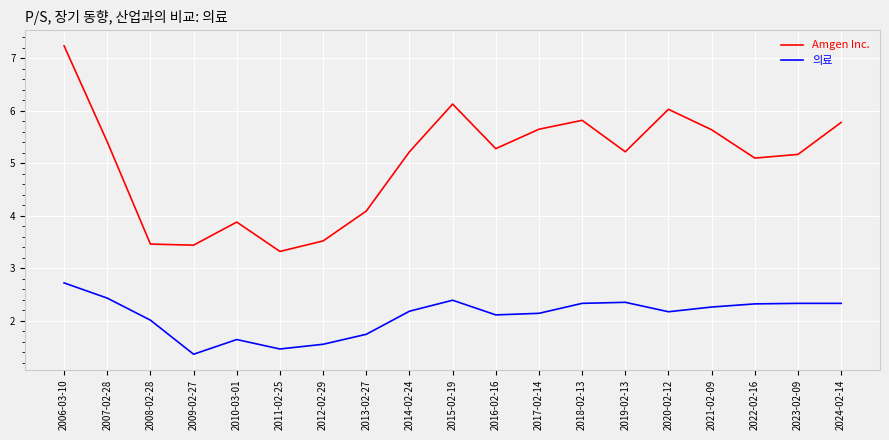

Which series has the widest spread of values?

Amgen Inc.